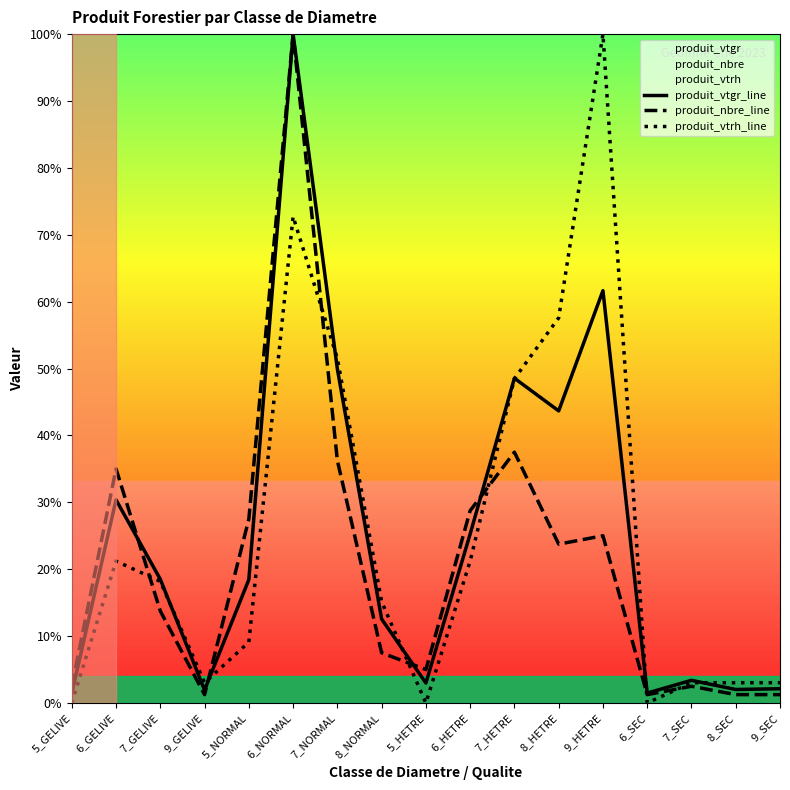

Which series changed the most between 6_NORMAL and 9_SEC?

produit_nbre_line